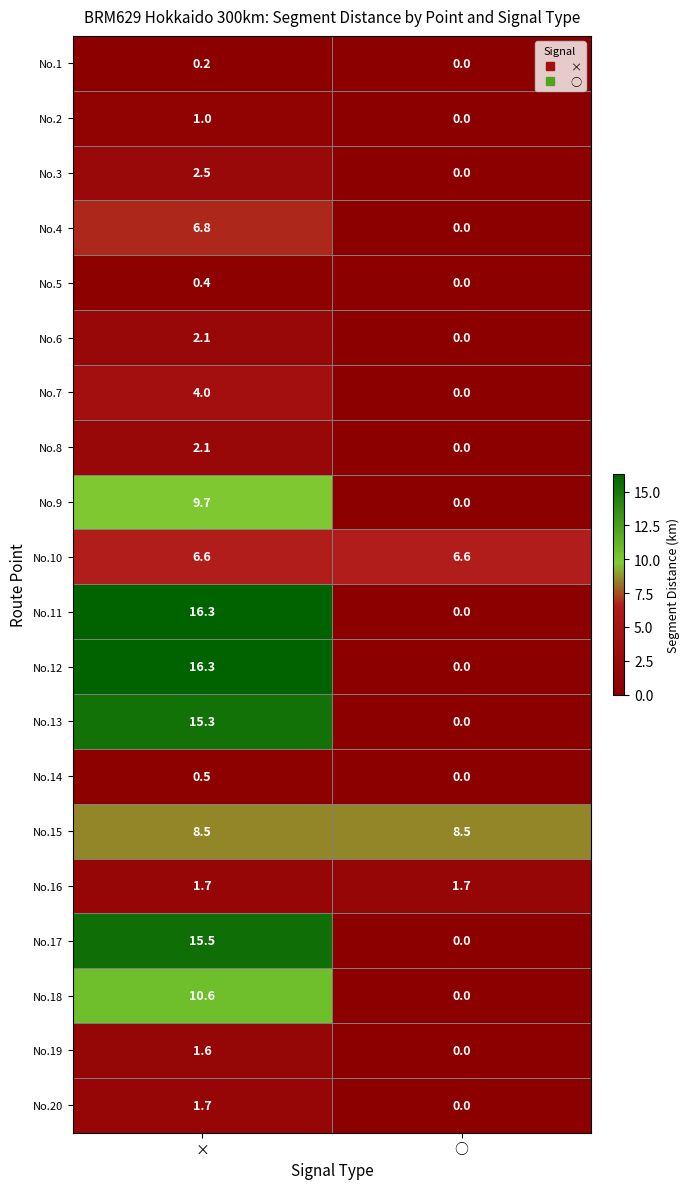

The No.4 series shows 6.8 at ×. True or false?

True